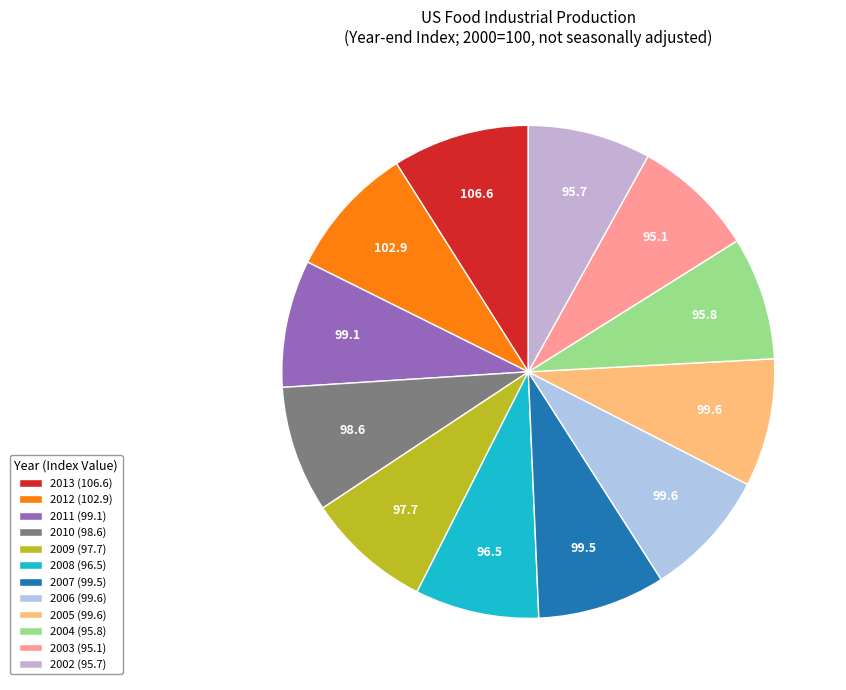

To the nearest percent, what is the combined percentage of 2006 and 2011?

17%